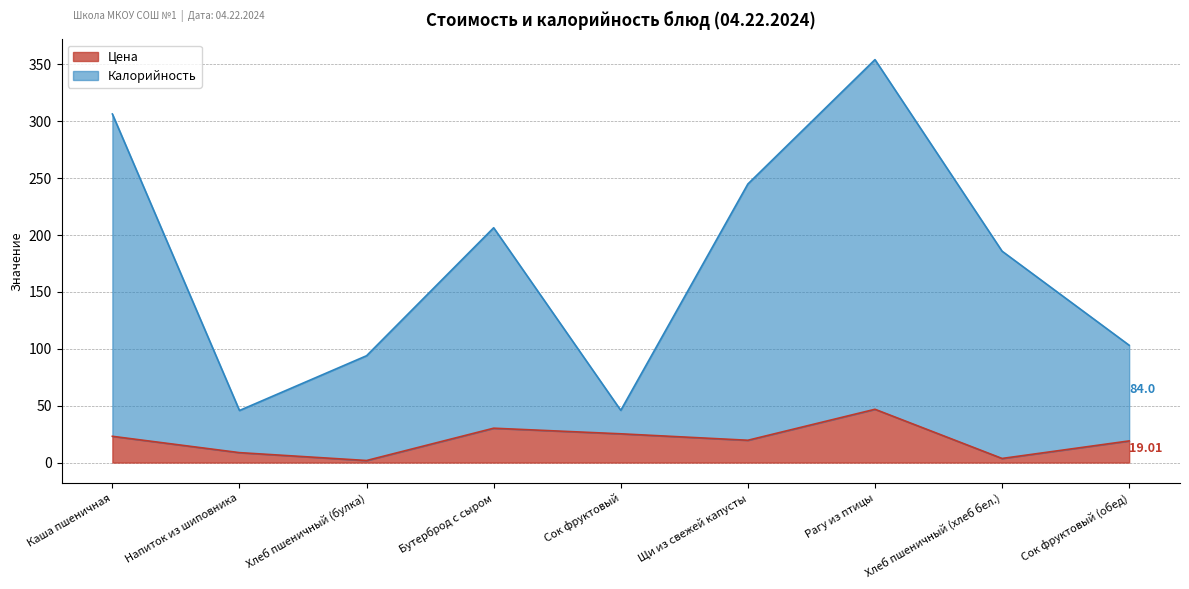

Read the Калорийность value at Щи из свежей капусты.

244.6